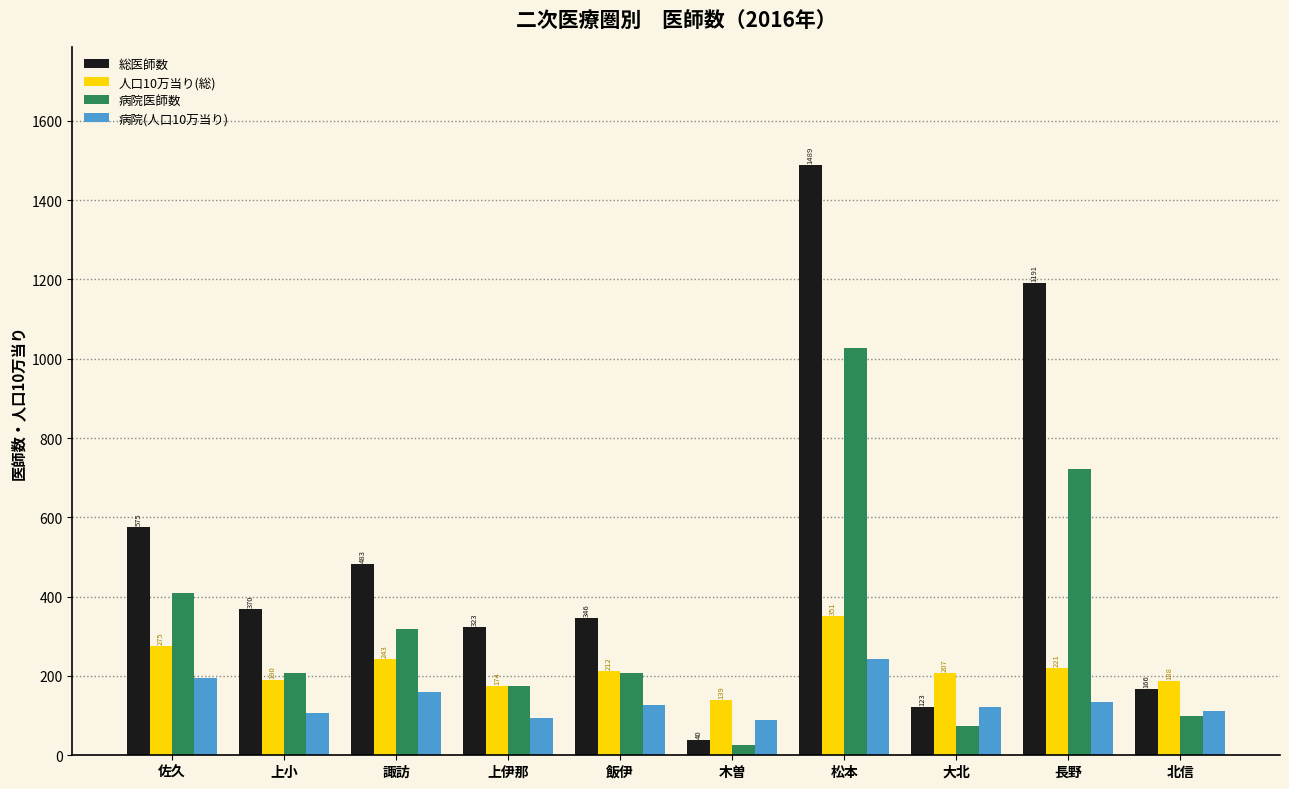

What is the value of the 病院医師数 bar at the 5th from the left?

208.5